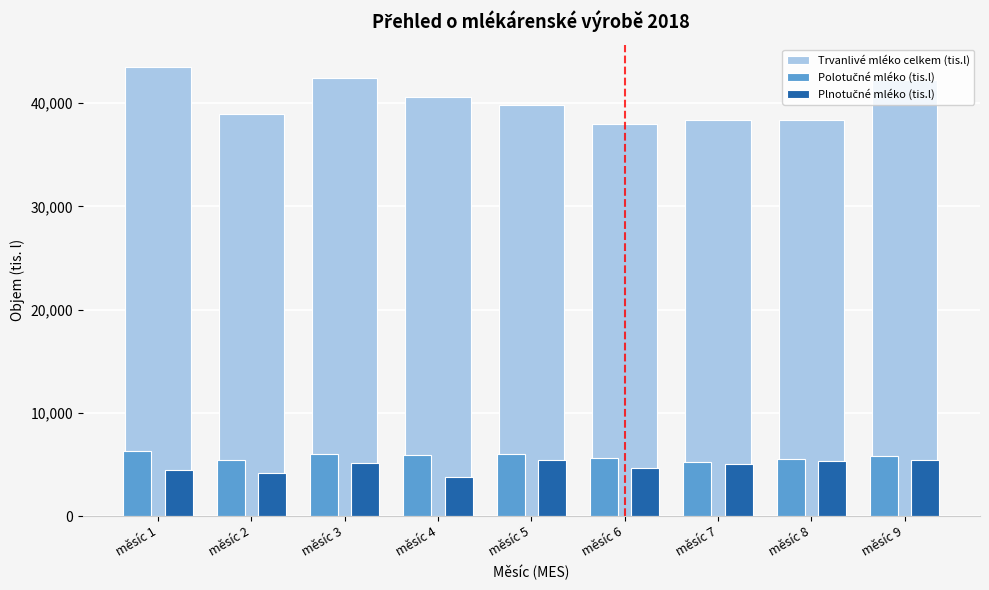

Which category has the highest value across all series?

měsíc 1